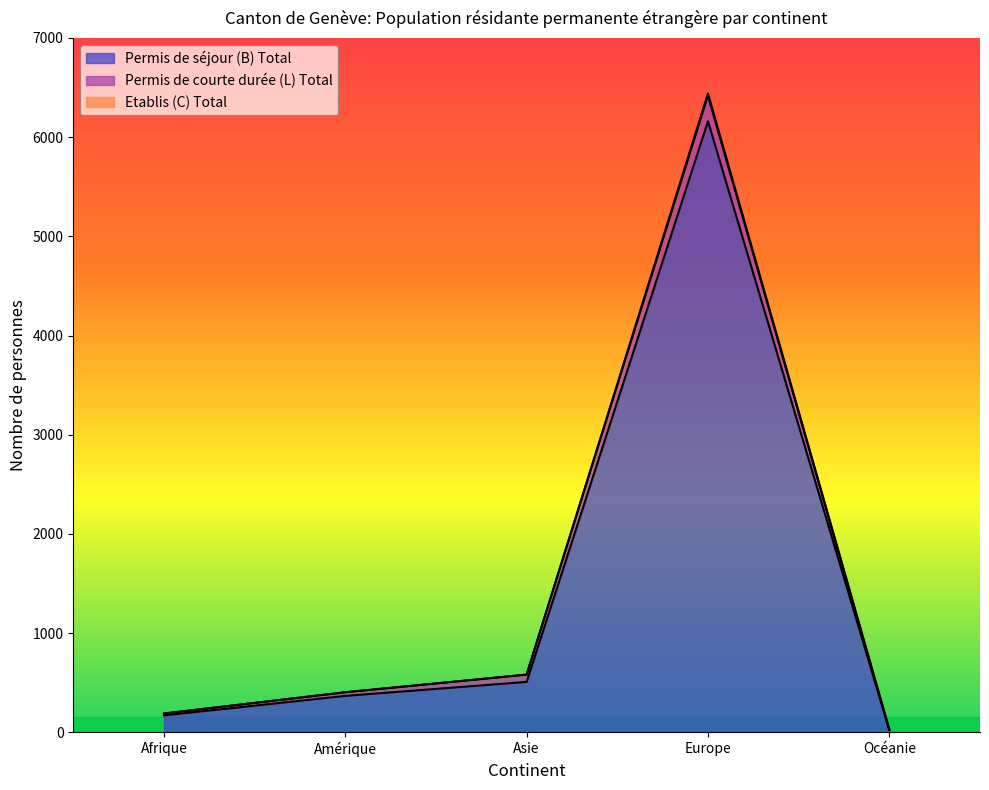

Is the value of Etablis (C) Total at Asie greater than the value of Permis de séjour (B) Total at Afrique?

Yes